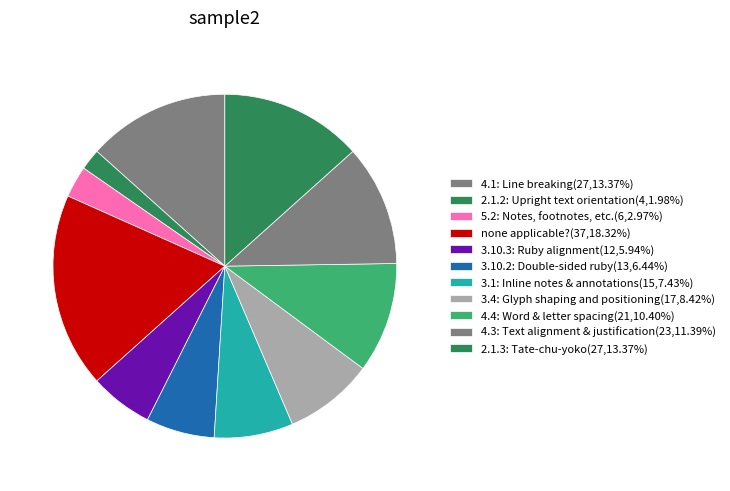

Is there any slice that represents more than half of the pie?

No